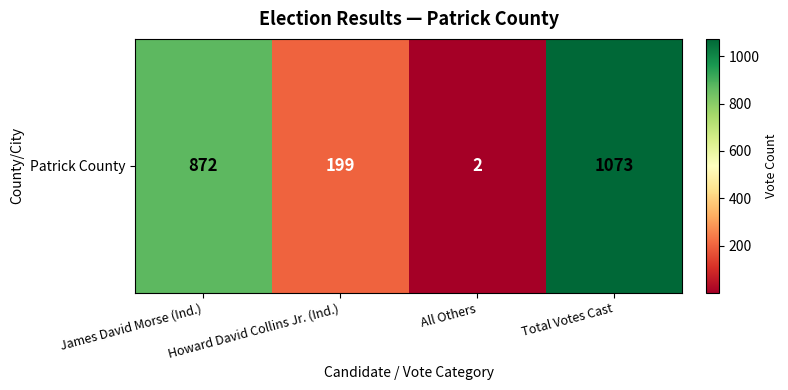

Reading right to left, what are all the values shown in this chart?

Total Votes Cast=1073	All Others=2	Howard David Collins Jr. (Ind.)=199	James David Morse (Ind.)=872